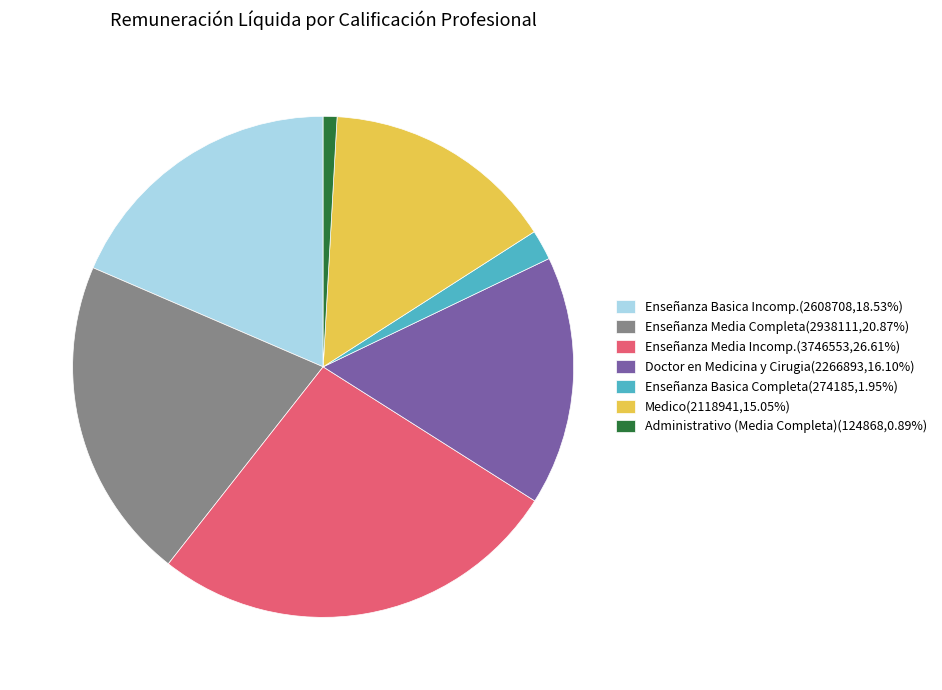

How many segments does this pie chart have?

7